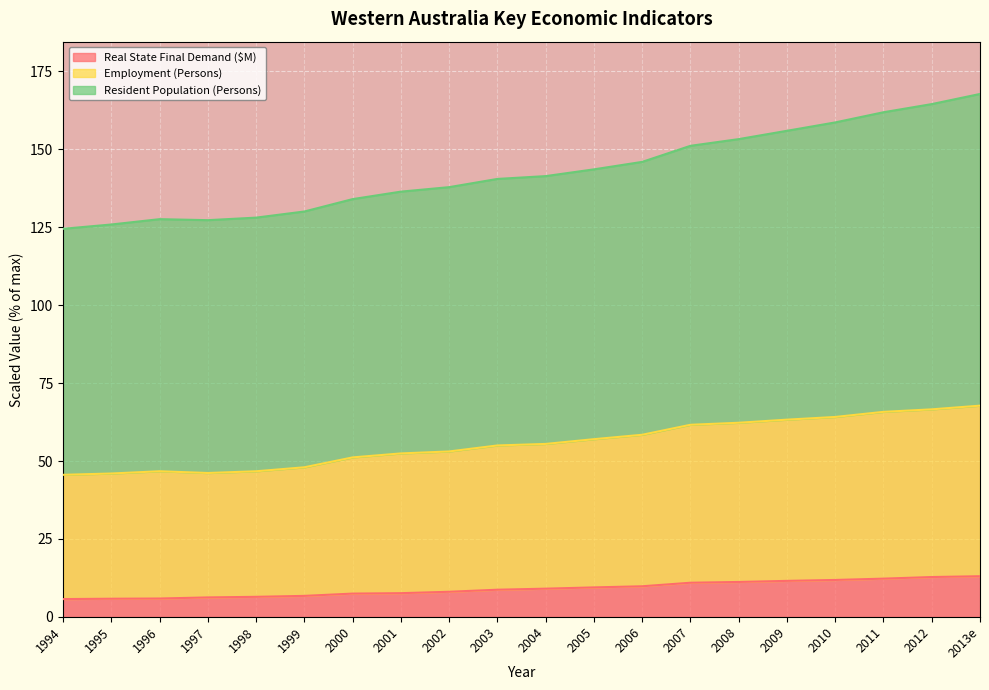

True or false: Real State Final Demand ($M) has more than 0 points higher than both neighbors.

False